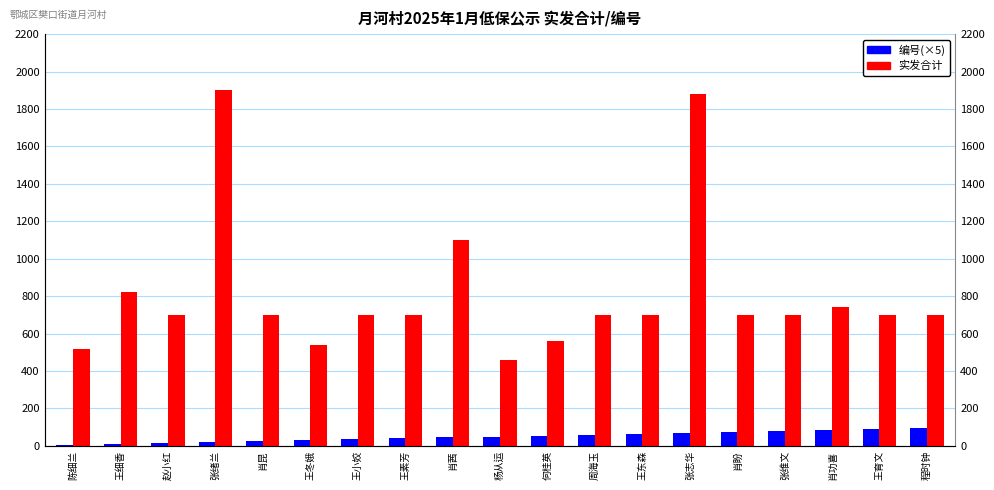

What is the maximum value shown in the chart?

1900